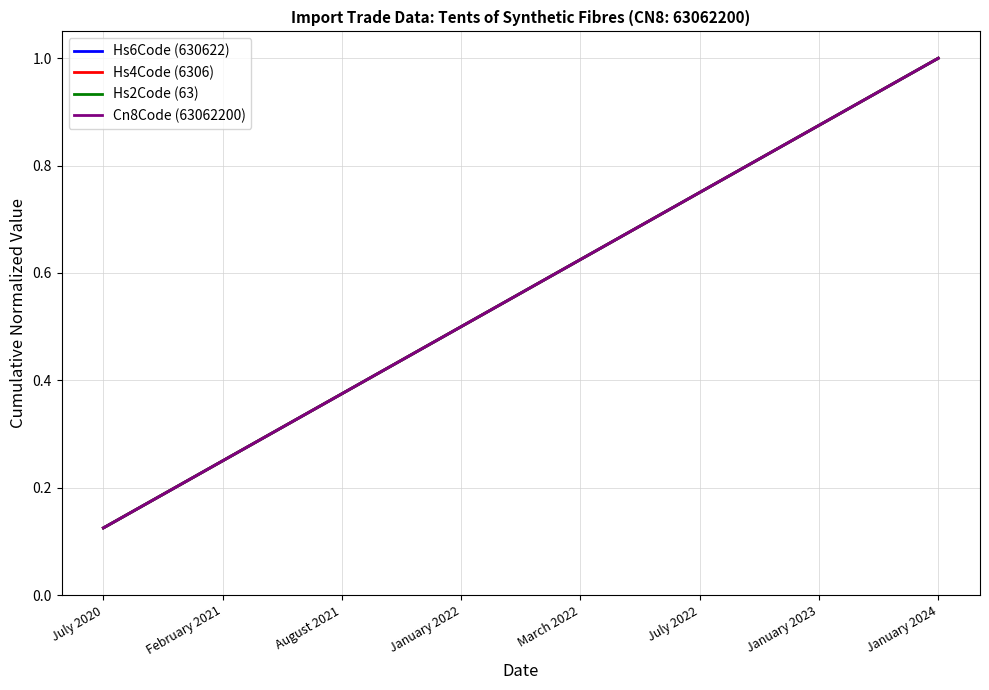

Which series has the largest total across all categories?

Hs6Code (630622)